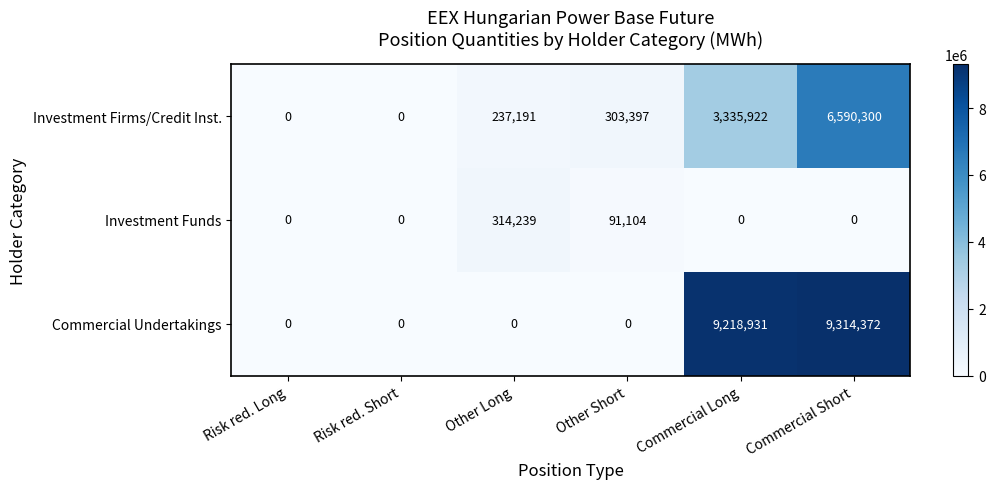

List the series in order of their peak value, highest first.

Commercial Undertakings, Investment Firms/Credit Inst., Investment Funds